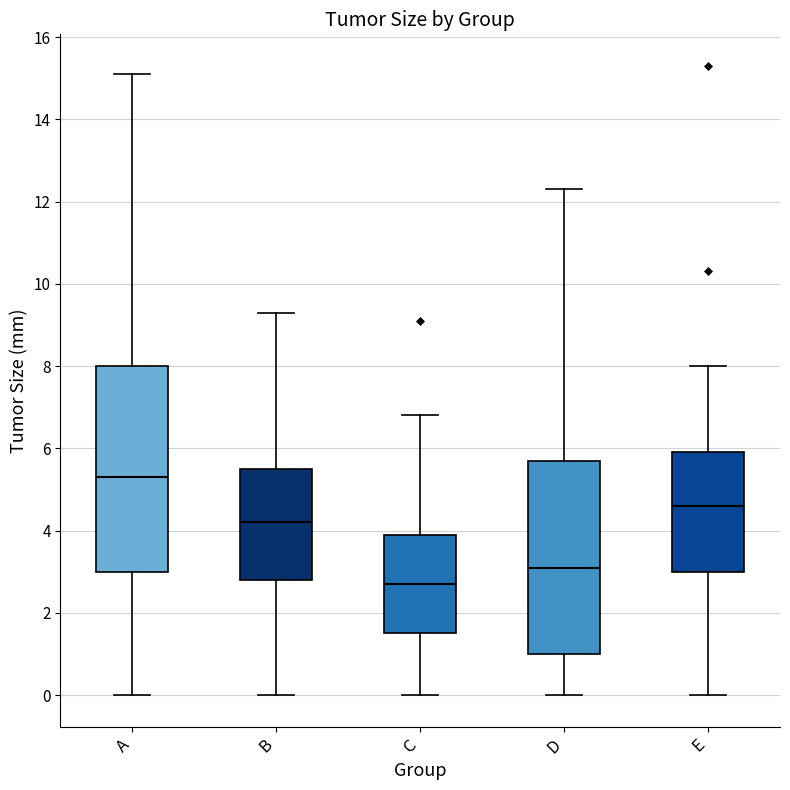

Reading left to right, read every box against the y-axis: the position of its median line, the range the box covers, and the ends of its whiskers. The values are not printed on the chart, so give them approximately, as read against the axis.

A: median 5.4, box 3.0 to 8.0, whiskers 0.0 to 15.2
B: median 4.2, box 2.8 to 5.6, whiskers 0.0 to 9.4
C: median 2.8, box 1.6 to 4.0, whiskers 0.0 to 6.8
D: median 3.2, box 1.0 to 5.8, whiskers 0.0 to 12.4
E: median 4.6, box 3.0 to 6.0, whiskers 0.0 to 8.0